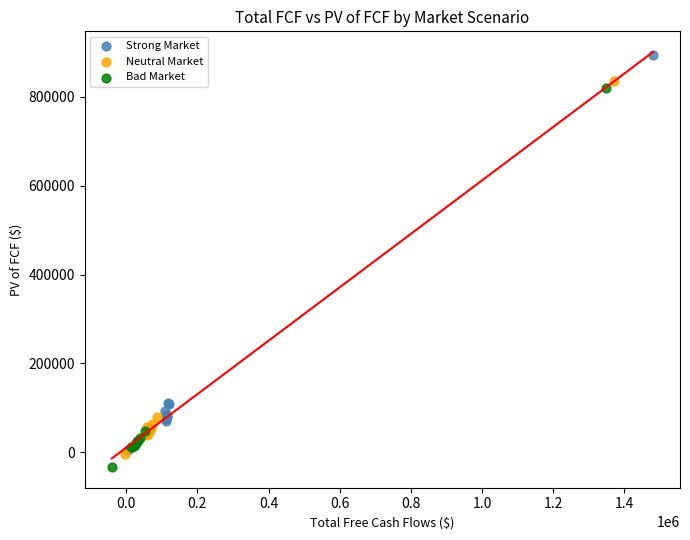

Which series has the largest Y range (max minus min)?

Strong Market